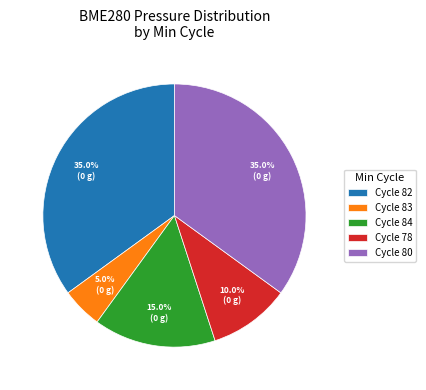

Is there a majority slice in this chart?

No